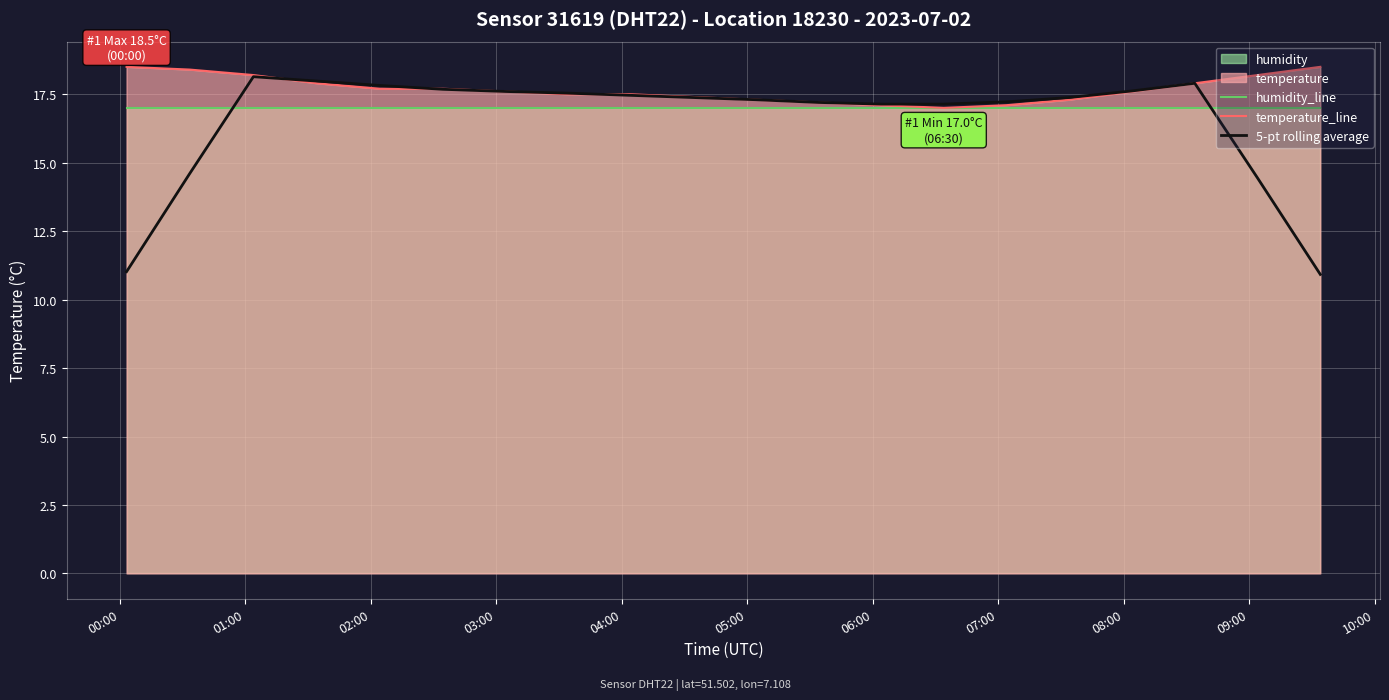

True or false: humidity_line and temperature_line cross at least once.

False